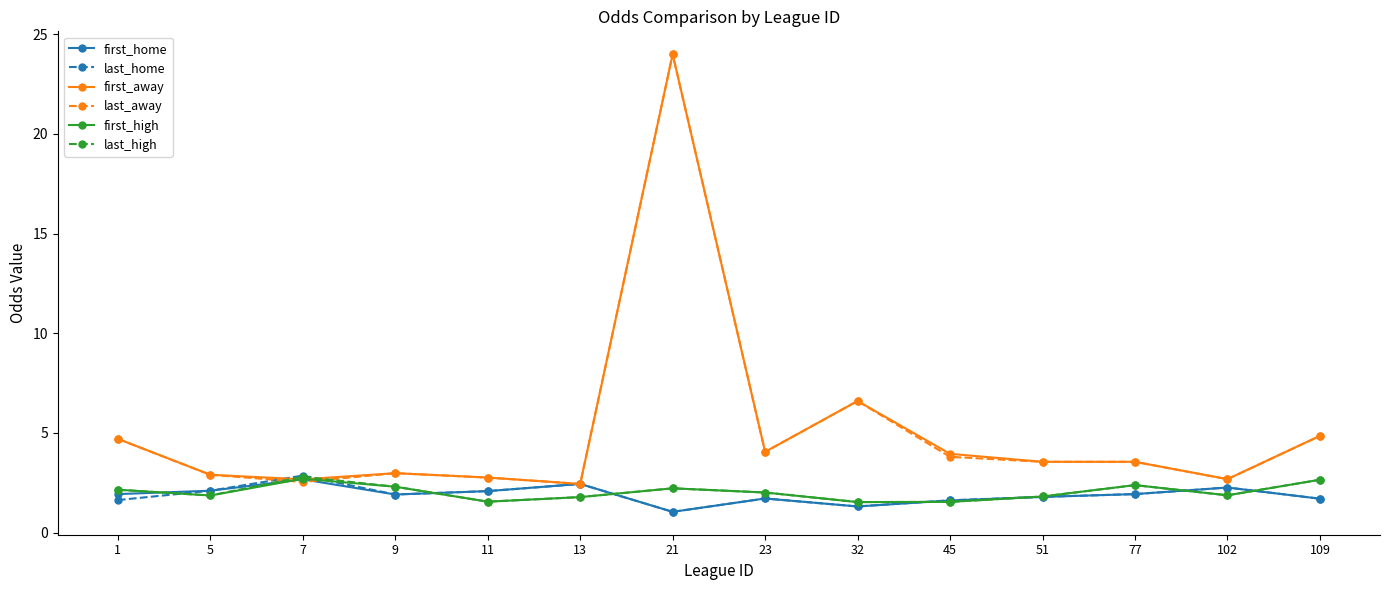

At which label is last_home closest to 1?

21